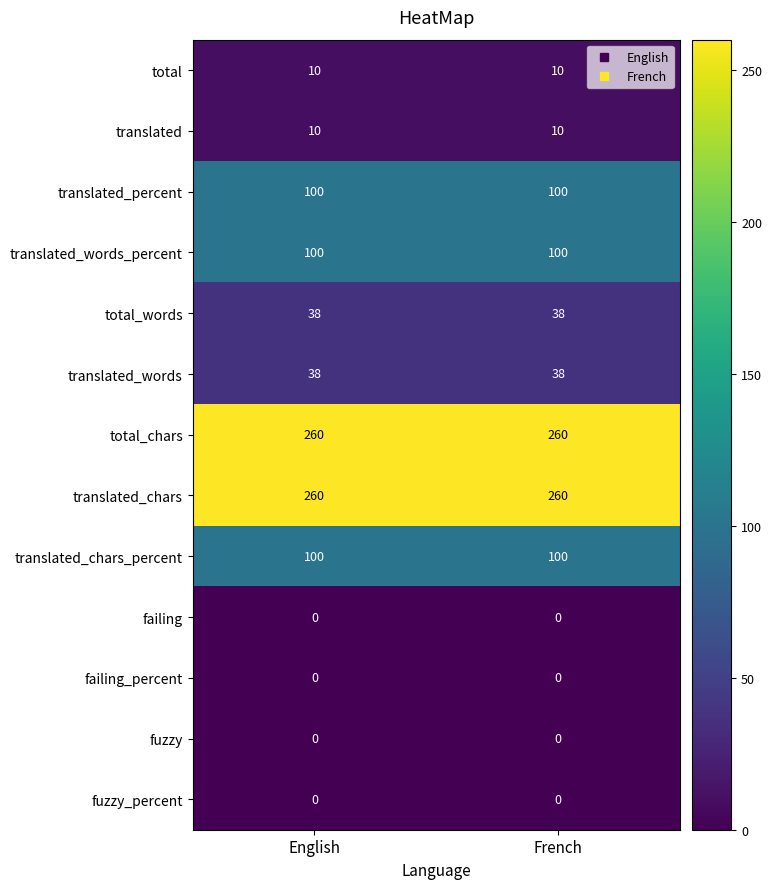

What is the spread (max minus min) of values at French?

260